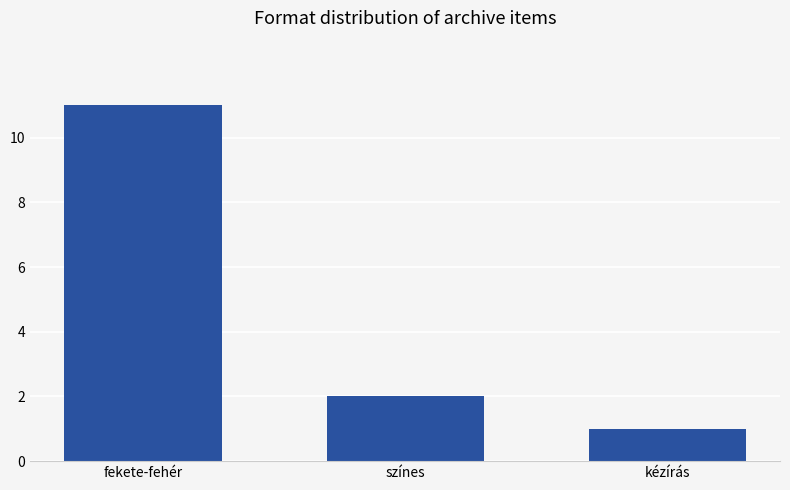

What is the ratio of the value at fekete-fehér to the value at színes?

5.5